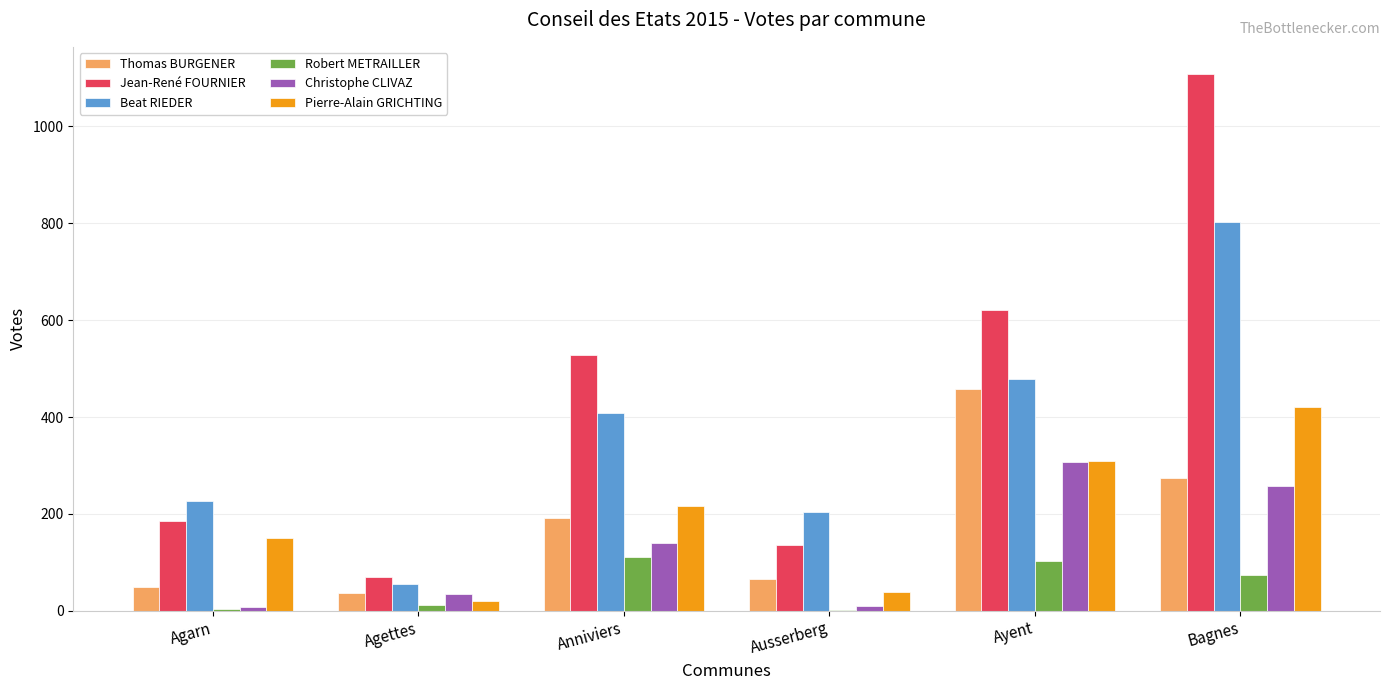

What is the sum of all Christophe CLIVAZ values?

756